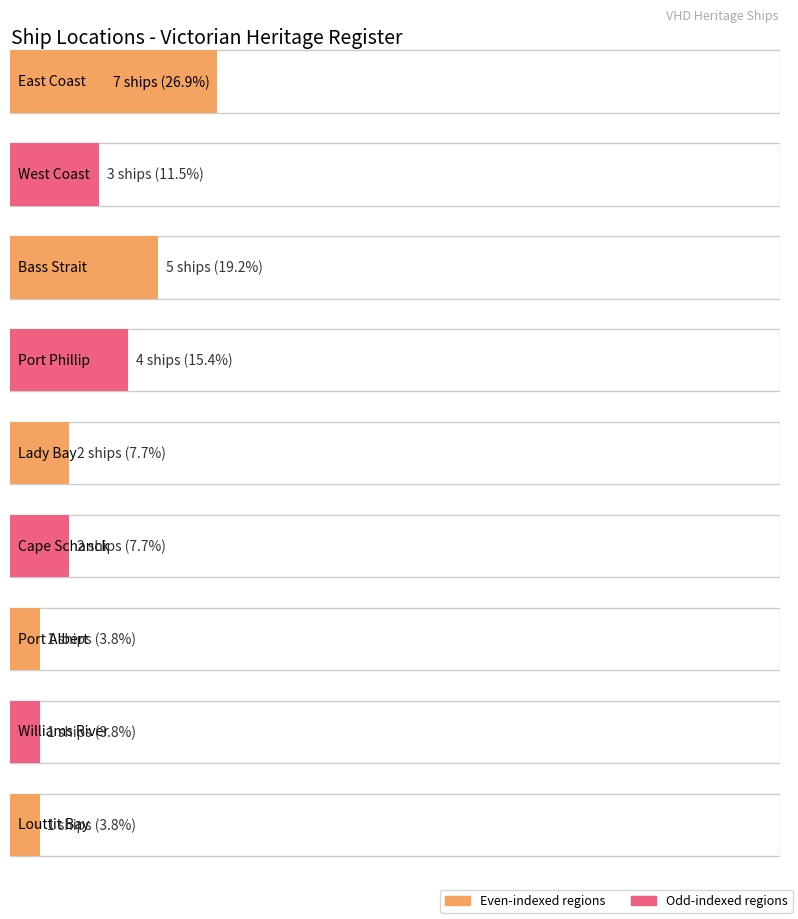

What is the minimum value for Maximum utilization?

1